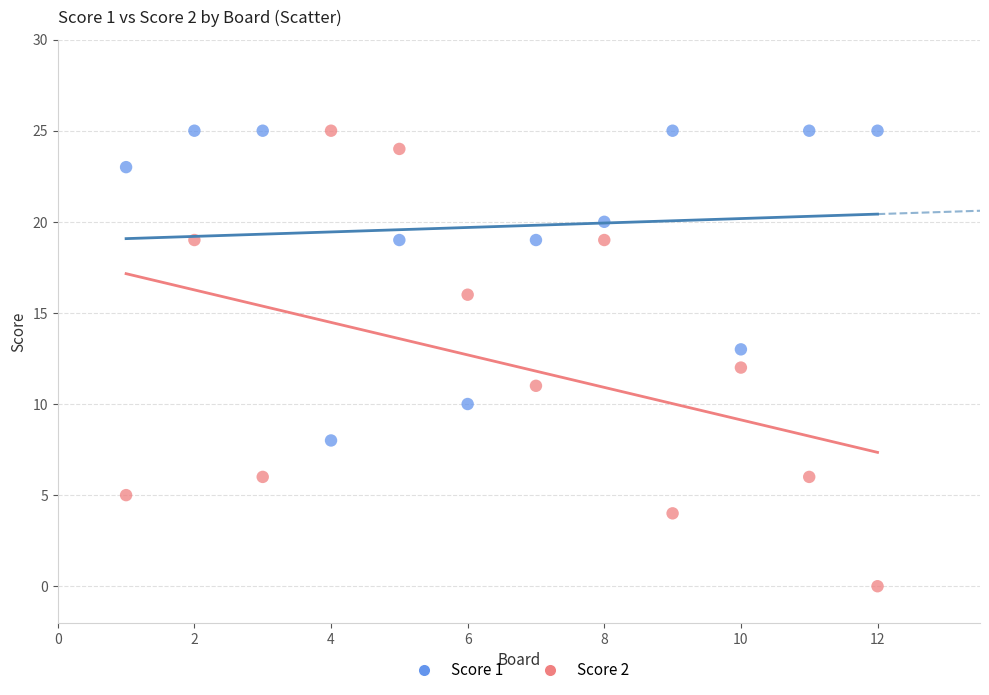

What are all the series names shown in the legend?

Score 1, Score 2